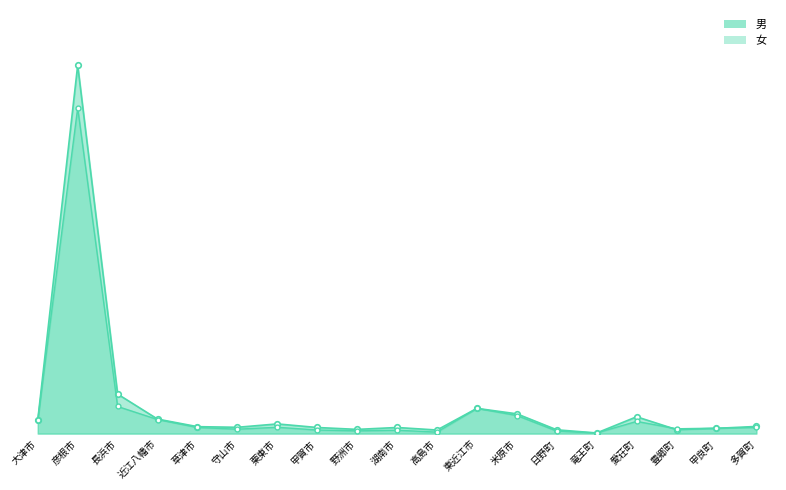

At 草津市, list the series in order from smallest to largest.

女, 男